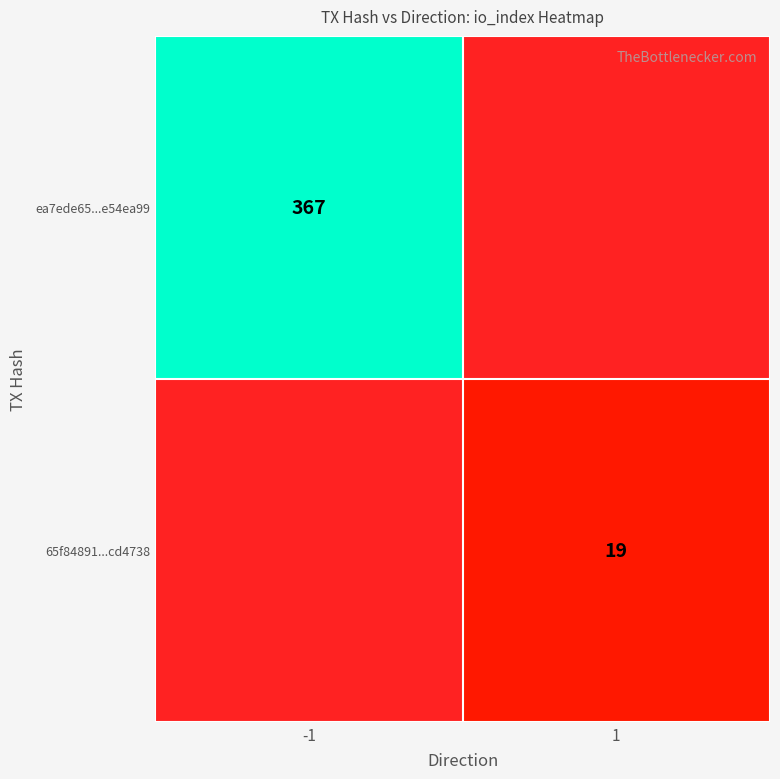

What is the difference between the highest and lowest values at io_index?

348